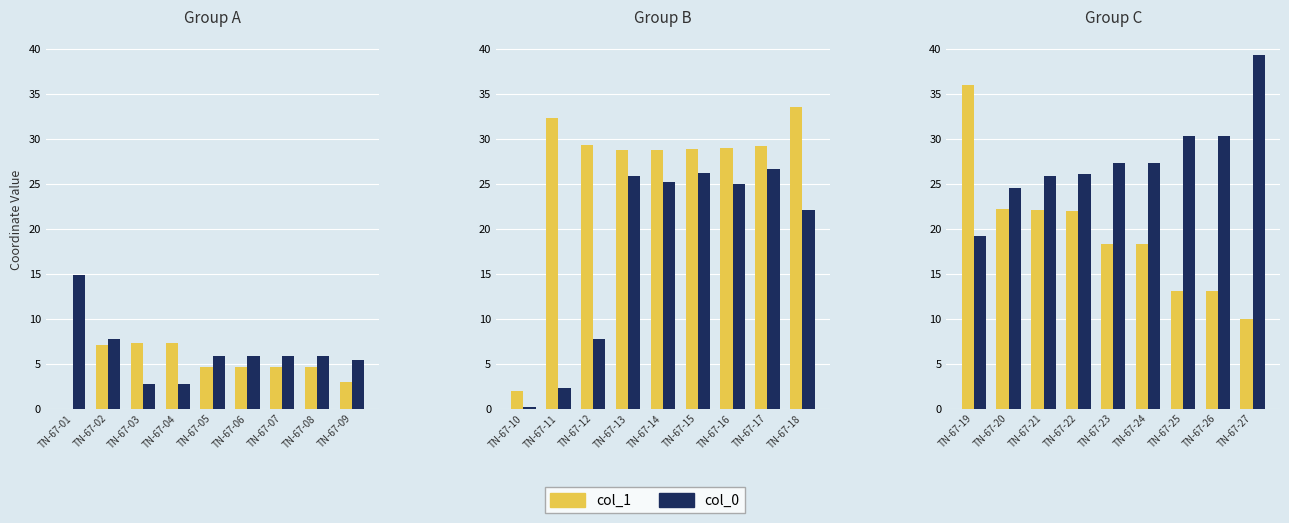

Does the chart contain stacked bars?

No